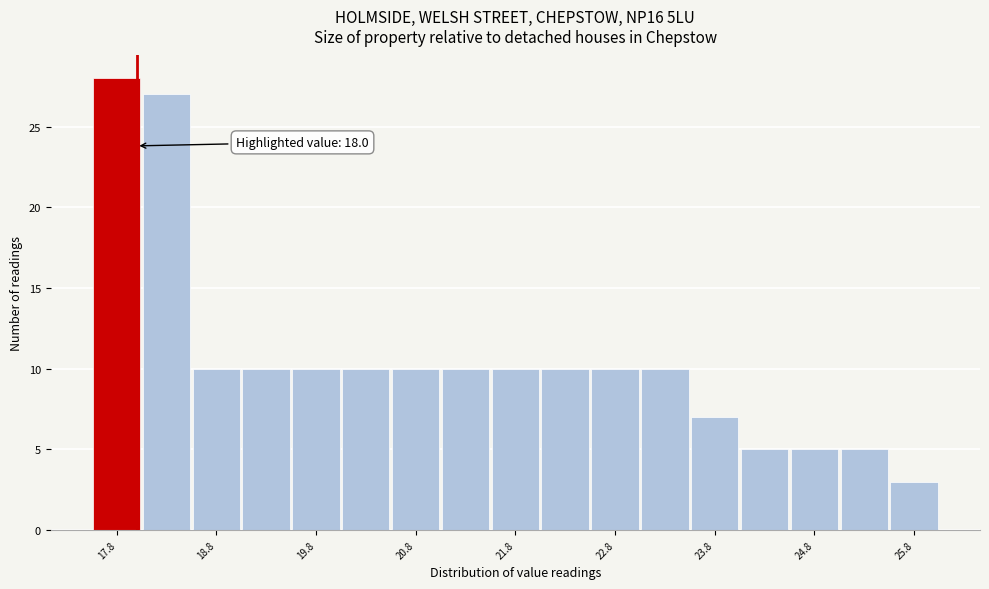

Which range on the x-axis has the tallest bar?

17.55 to 18.05